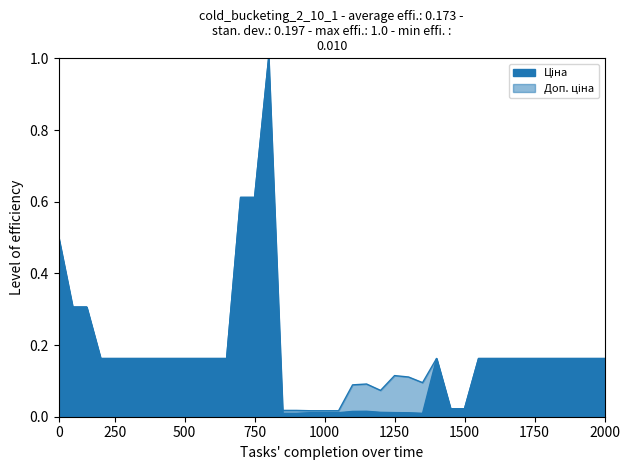

At how many categories does at least one series exceed 0?

40